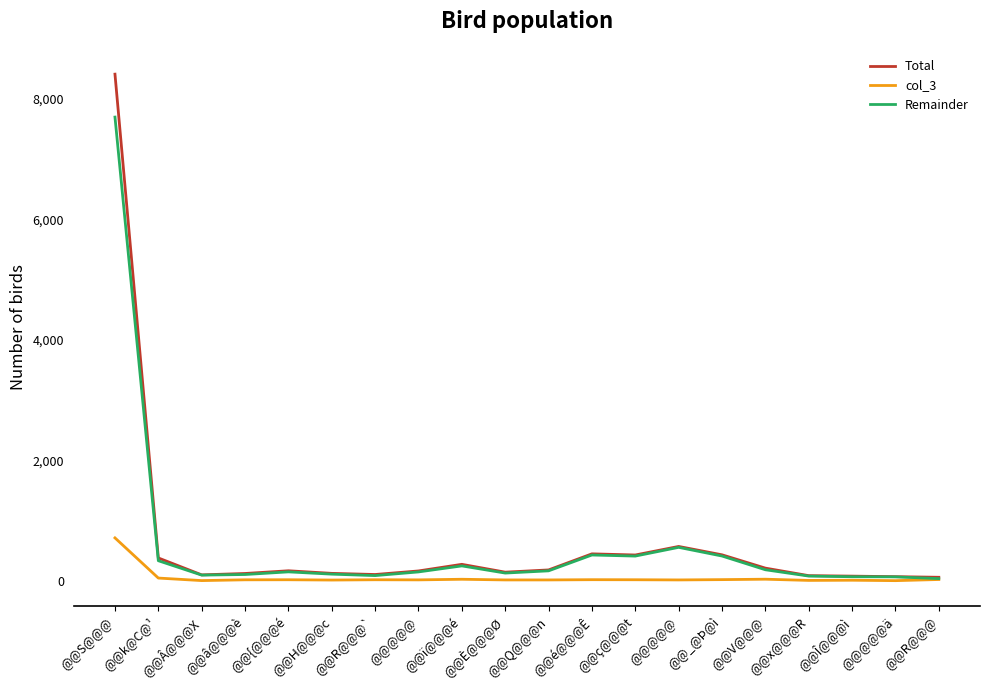

What is the difference between the highest and lowest values at @@R@@@?

37